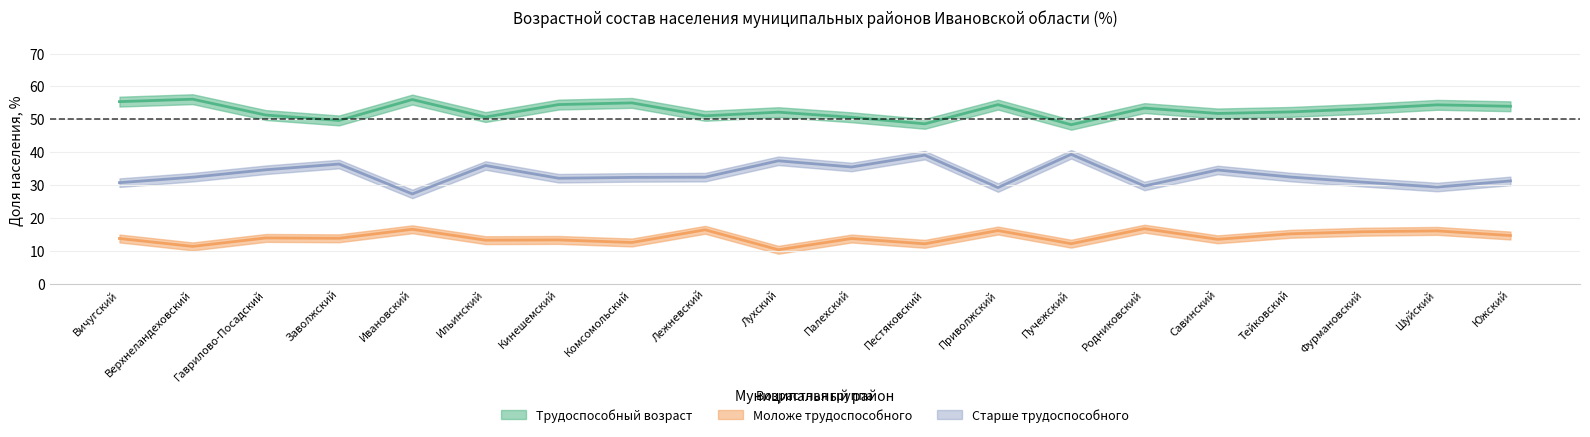

What is the difference between the second highest and second lowest values in the younger_pct series?

5.2